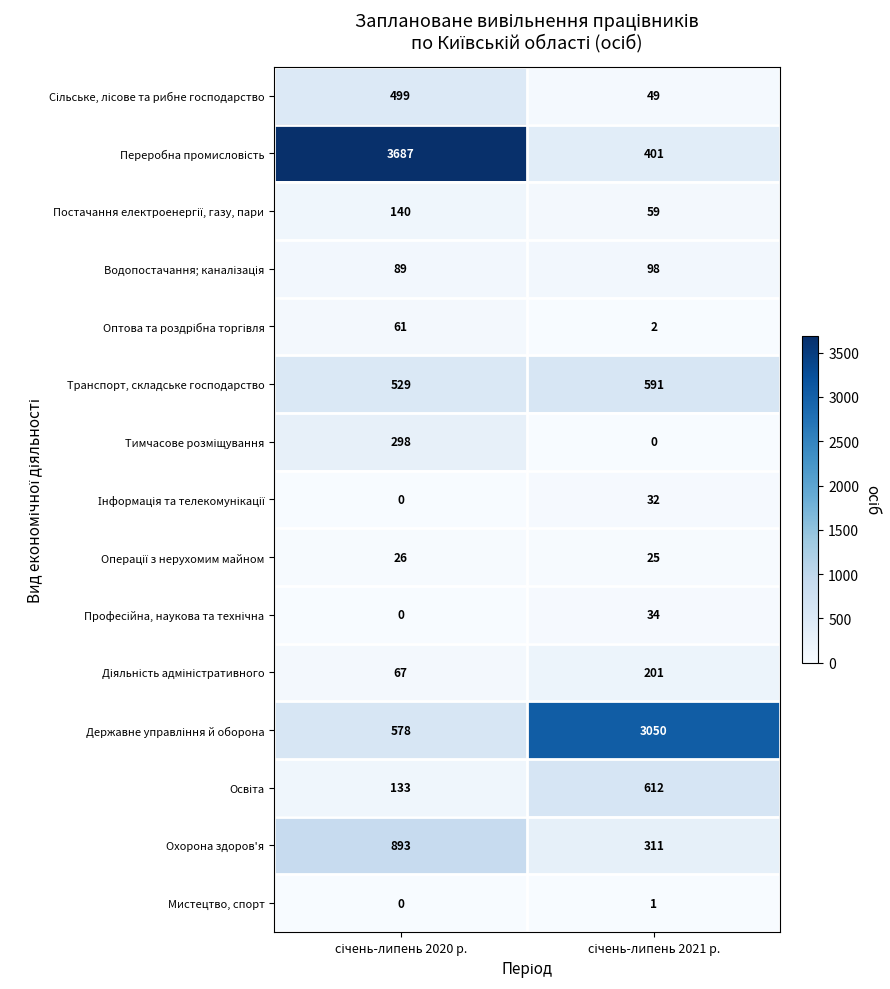

What is the average value of the Транспорт, складське господарство series?

560